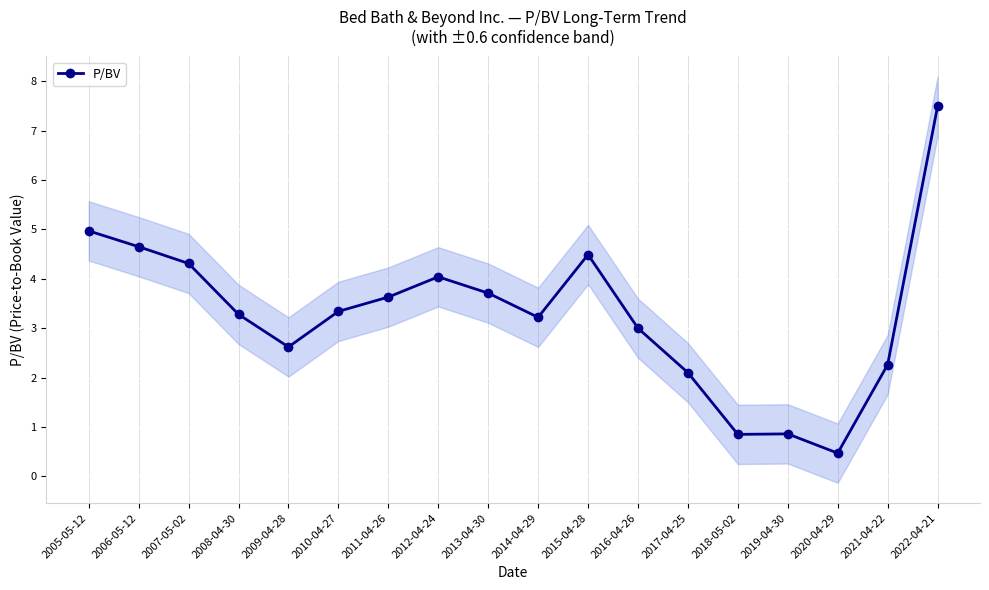

Where is the first local maximum?

2012-04-24